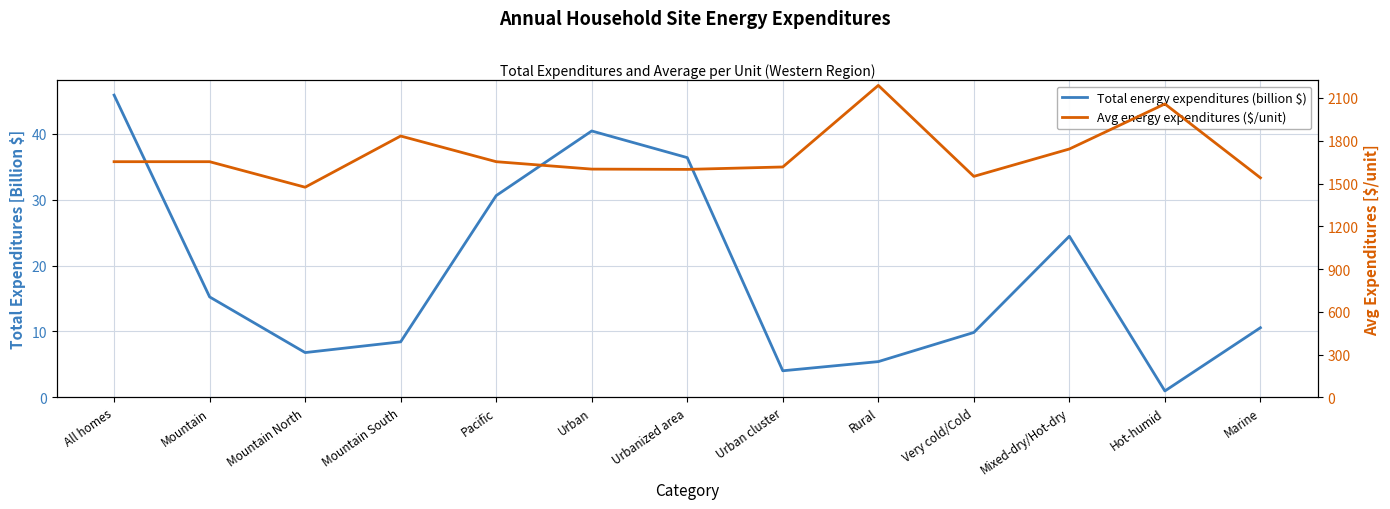

At which category is the sum across all series the highest?

Rural